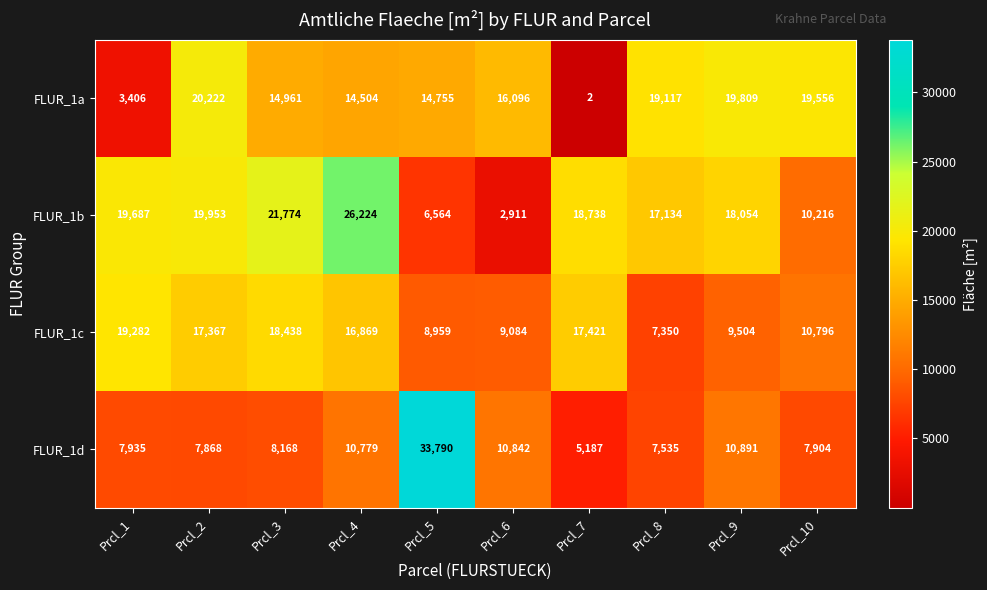

How many series are shown in this chart?

4